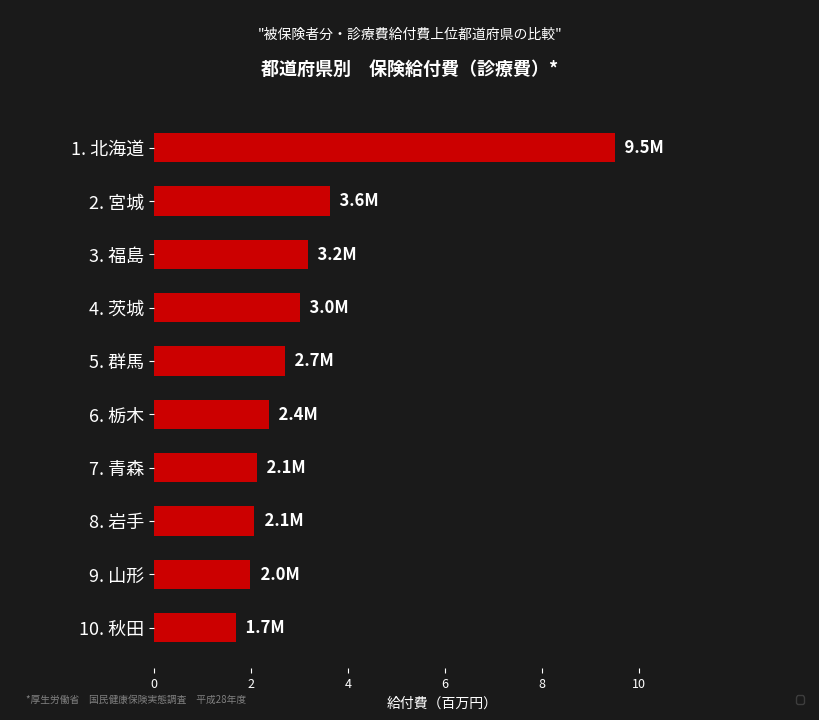

Reading top to bottom, transcribe all the data shown in this chart.

9.5	3.6	3.2	3.0	2.7	2.4	2.1	2.1	2.0	1.7